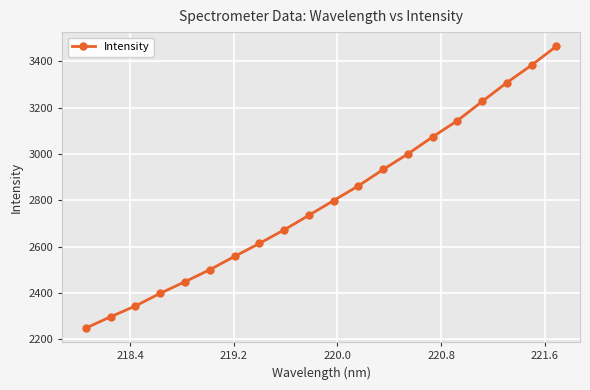

What is the maximum value shown in the chart?

3465.6